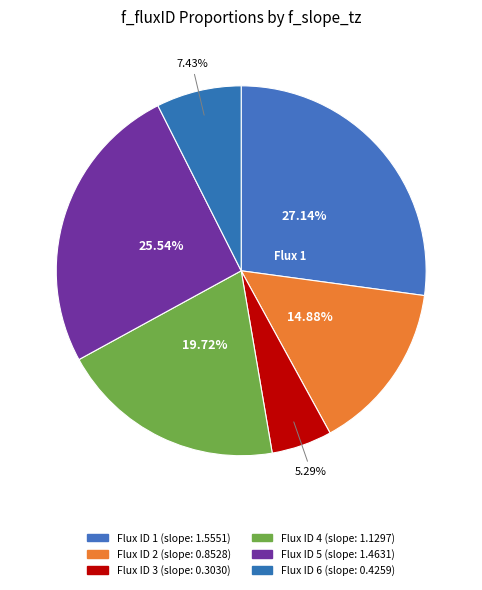

Which category has the smallest portion of the pie?

3